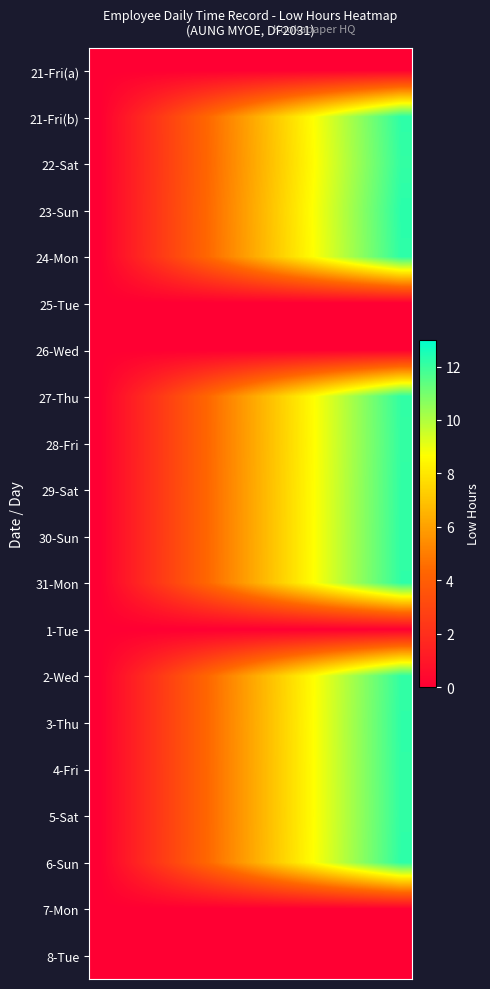

Reading left to right, what are all the values shown in this chart?

21-Fri(a): 0.0	0.0	0.0	0.0	0.0	0.0	0.0	0.0	0.0	0.0	0.0	0.0	0.0	0.0	0.0
21-Fri(b): 0.0	0.9	1.7	2.6	3.5	4.4	5.2	6.1	7.0	7.9	8.7	9.6	10.5	11.3	12.2
22-Sat: 0.0	0.9	1.7	2.6	3.5	4.3	5.2	6.1	6.9	7.8	8.7	9.5	10.4	11.3	12.1
23-Sun: 0.0	0.9	1.8	2.6	3.5	4.4	5.3	6.1	7.0	7.9	8.8	9.6	10.5	11.4	12.3
24-Mon: 0.0	0.9	1.7	2.6	3.5	4.4	5.2	6.1	7.0	7.8	8.7	9.6	10.5	11.3	12.2
25-Tue: 0.0	0.0	0.0	0.0	0.0	0.0	0.0	0.0	0.0	0.0	0.0	0.0	0.0	0.0	0.0
26-Wed: 0.0	0.0	0.0	0.0	0.0	0.0	0.0	0.0	0.0	0.0	0.0	0.0	0.0	0.0	0.0
27-Thu: 0.0	0.9	1.7	2.6	3.5	4.3	5.2	6.1	6.9	7.8	8.7	9.5	10.4	11.3	12.2
28-Fri: 0.0	0.9	1.7	2.6	3.5	4.3	5.2	6.1	6.9	7.8	8.7	9.5	10.4	11.3	12.1
29-Sat: 0.0	0.9	1.7	2.6	3.5	4.3	5.2	6.1	6.9	7.8	8.7	9.6	10.4	11.3	12.2
30-Sun: 0.0	0.9	1.7	2.6	3.5	4.3	5.2	6.1	7.0	7.8	8.7	9.6	10.4	11.3	12.2
31-Mon: 0.0	0.9	1.7	2.6	3.5	4.4	5.2	6.1	7.0	7.8	8.7	9.6	10.4	11.3	12.2
1-Tue: 0.0	0.0	0.0	0.0	0.0	0.0	0.0	0.0	0.0	0.0	0.0	0.0	0.0	0.0	0.0
2-Wed: 0.0	0.9	1.7	2.6	3.5	4.3	5.2	6.1	6.9	7.8	8.7	9.5	10.4	11.3	12.2
3-Thu: 0.0	0.9	1.7	2.6	3.5	4.4	5.2	6.1	7.0	7.8	8.7	9.6	10.5	11.3	12.2
4-Fri: 0.0	0.9	1.7	2.6	3.5	4.3	5.2	6.1	7.0	7.8	8.7	9.6	10.4	11.3	12.2
5-Sat: 0.0	0.9	1.7	2.6	3.5	4.3	5.2	6.1	7.0	7.8	8.7	9.6	10.4	11.3	12.2
6-Sun: 0.0	0.9	1.7	2.6	3.5	4.4	5.2	6.1	7.0	7.9	8.7	9.6	10.5	11.3	12.2
7-Mon: 0.0	0.0	0.0	0.0	0.0	0.0	0.0	0.0	0.0	0.0	0.0	0.0	0.0	0.0	0.0
8-Tue: 0.0	0.0	0.0	0.0	0.0	0.0	0.0	0.0	0.0	0.0	0.0	0.0	0.0	0.0	0.0